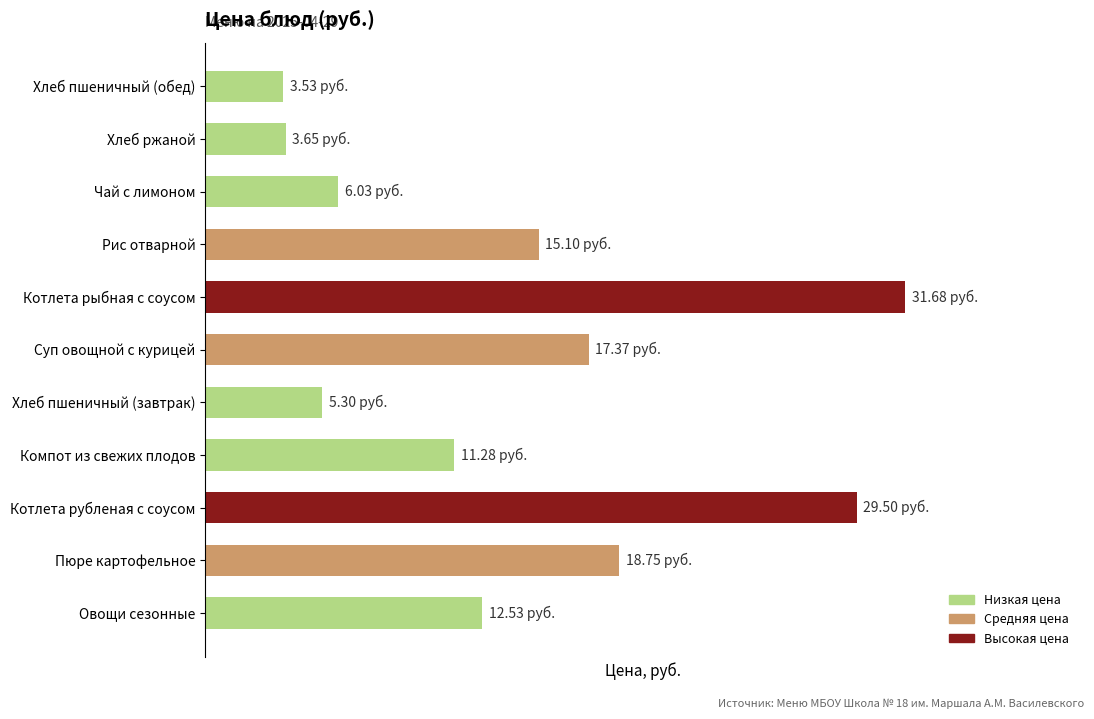

What is the difference between the maximum and second lowest values?

28.0